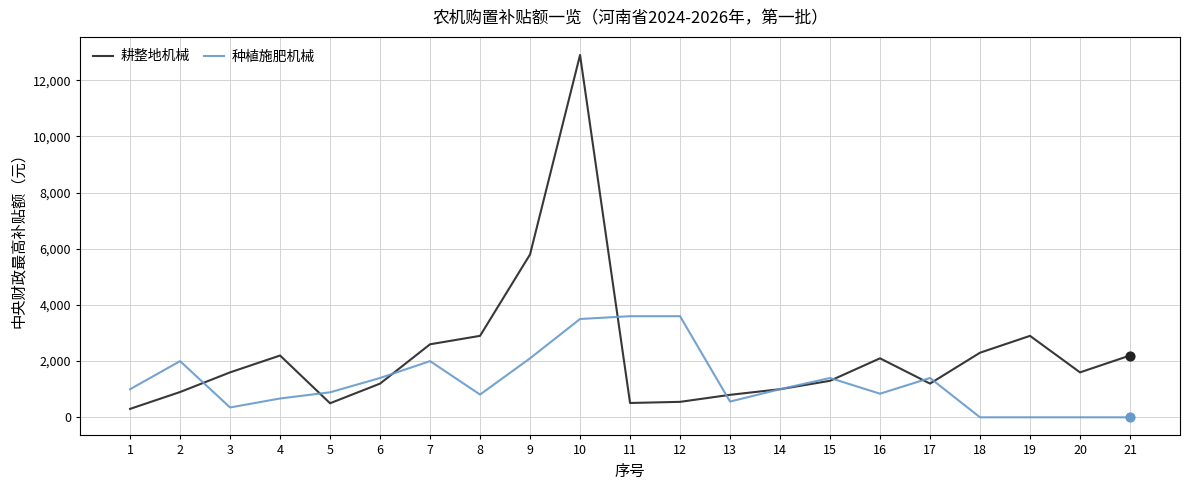

Which series has the largest total across all categories?

耕整地机械